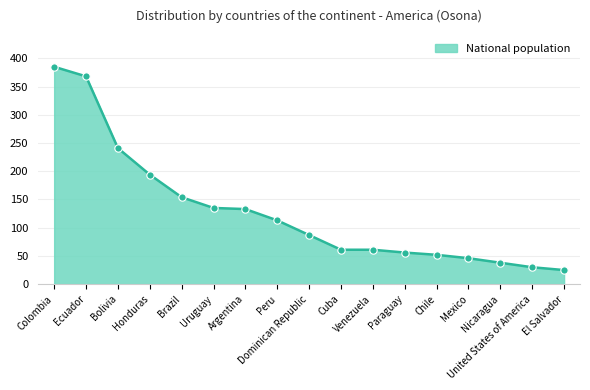

Which label corresponds to the largest value in the chart?

Colombia